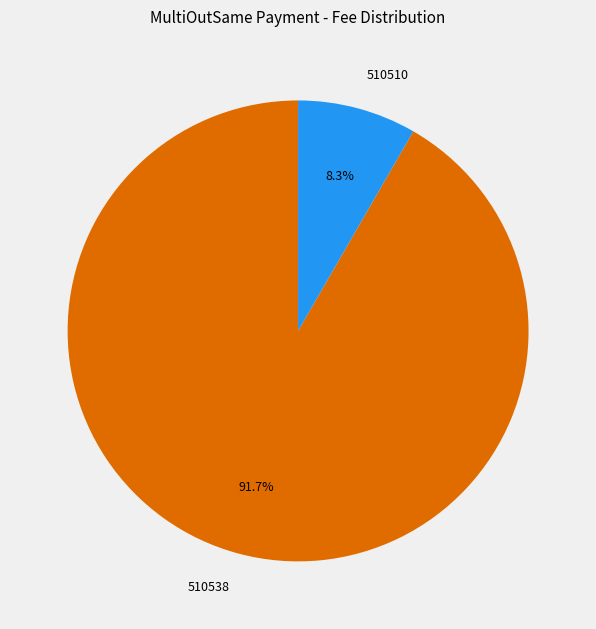

Rank the categories by value from highest to lowest.

510538, 510510